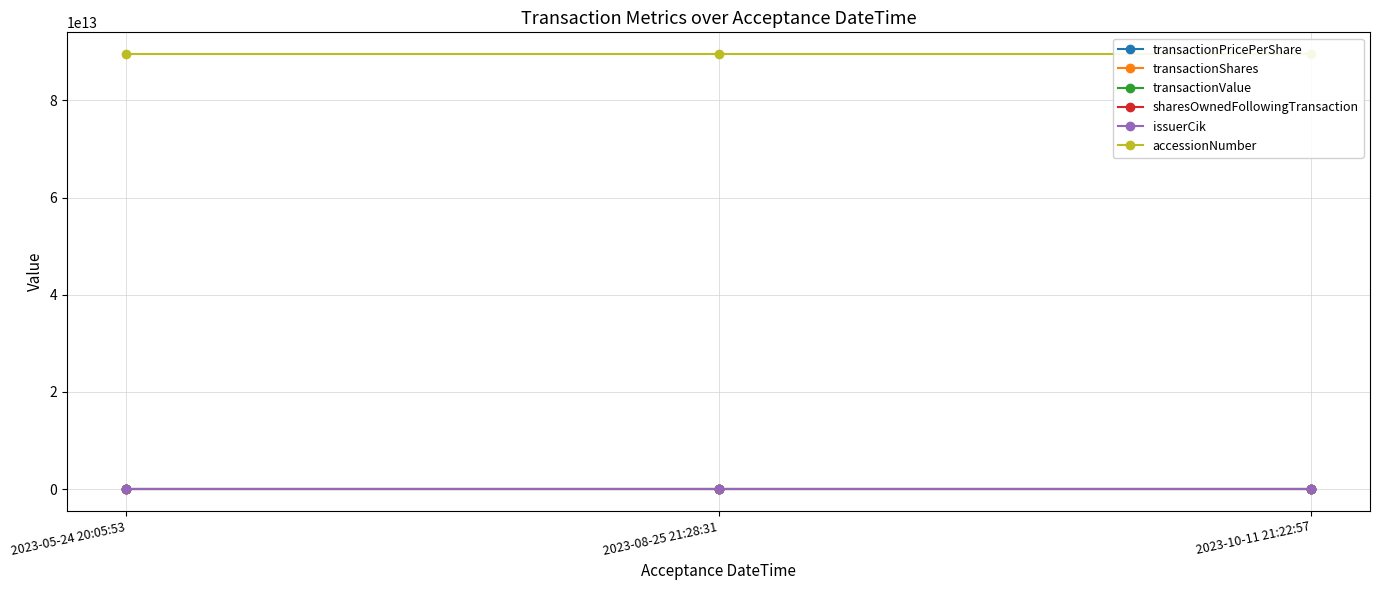

What is the value of the sharesOwnedFollowingTransaction point at the 3rd from the left?

14662577.0